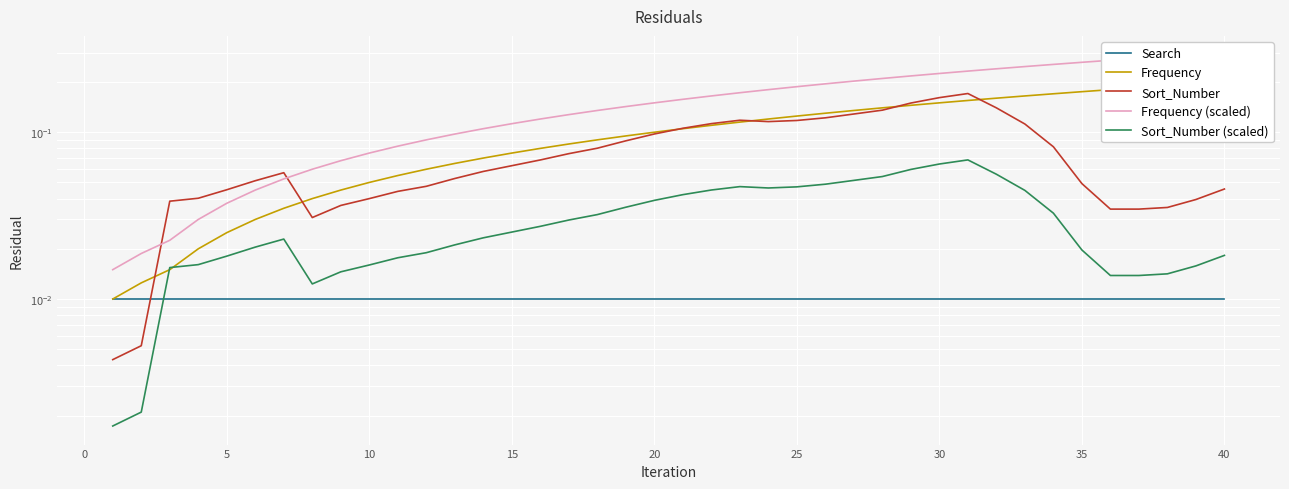

The Search series shows 0.0 at 26. True or false?

False